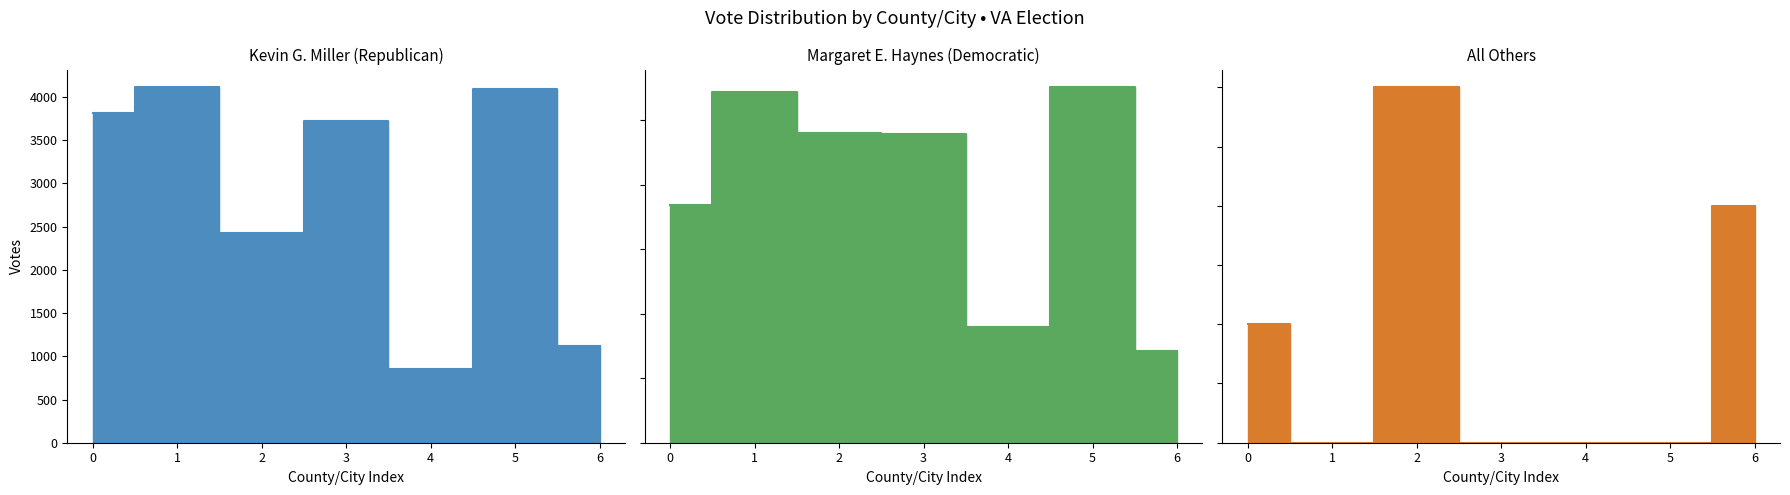

What is the sum of the Margaret E. Haynes (Democratic) values at 0 and 1?

4569